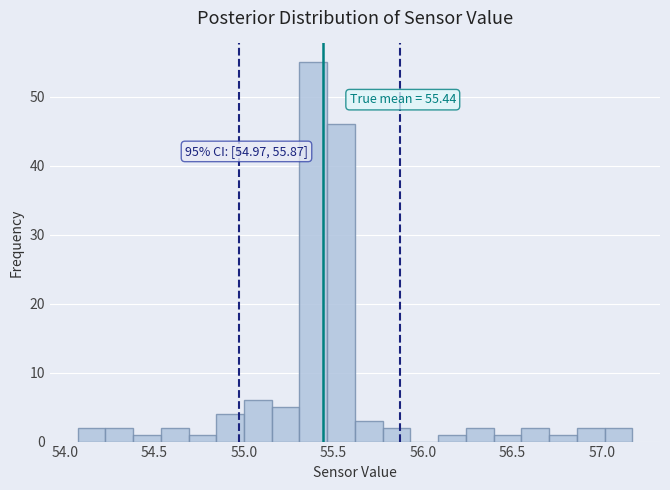

Read against the x-axis, roughly where is the centre of the tallest bar?

55.40